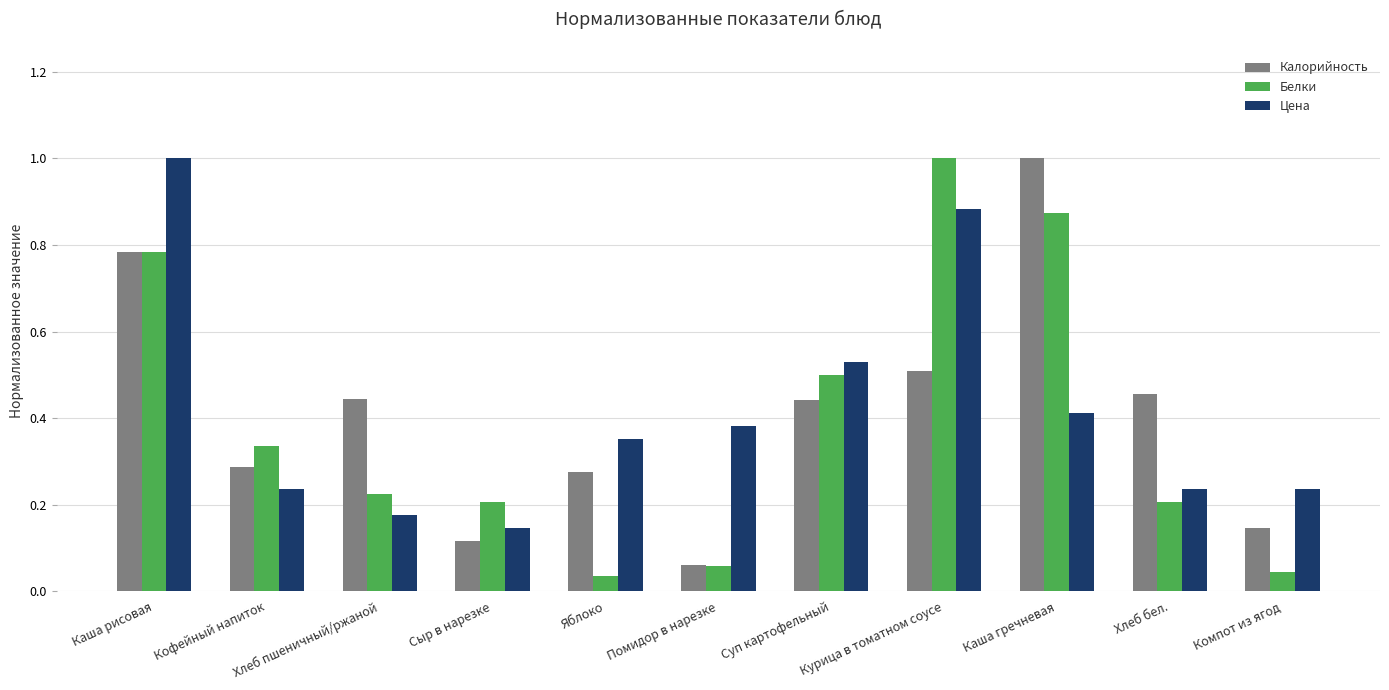

What is the label of the 10th bar from the right?

Кофейный напиток